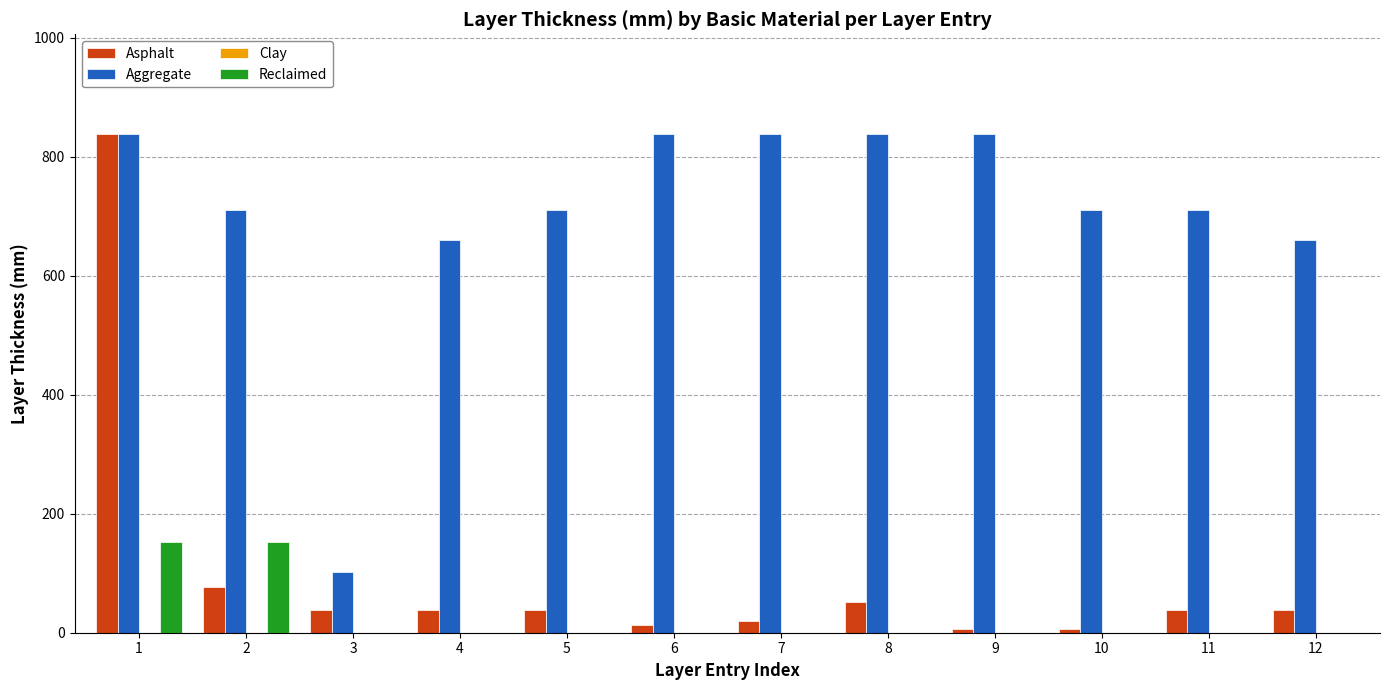

Are the bars grouped side by side (vs. stacked)?

Yes